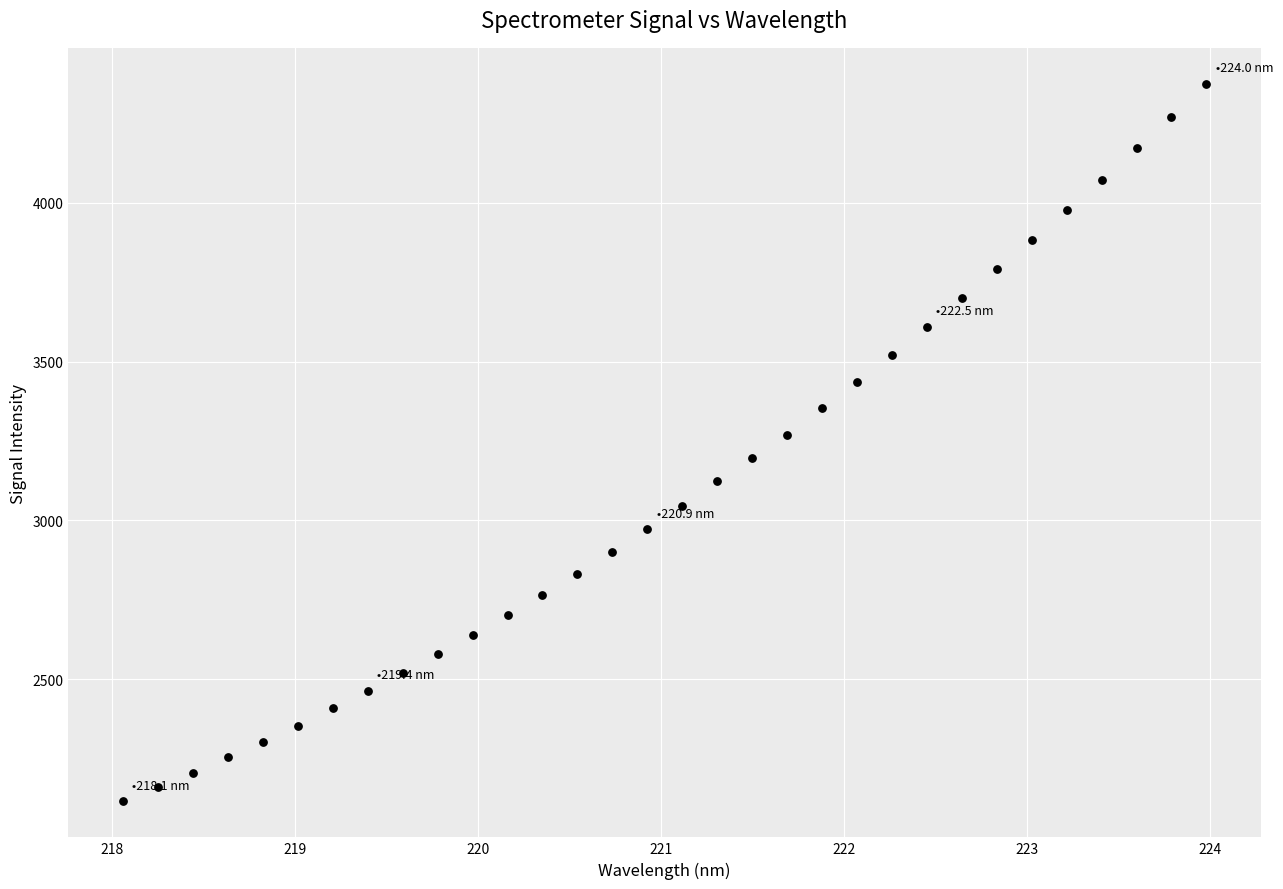

What is the range of X values (max minus min)?

5.9